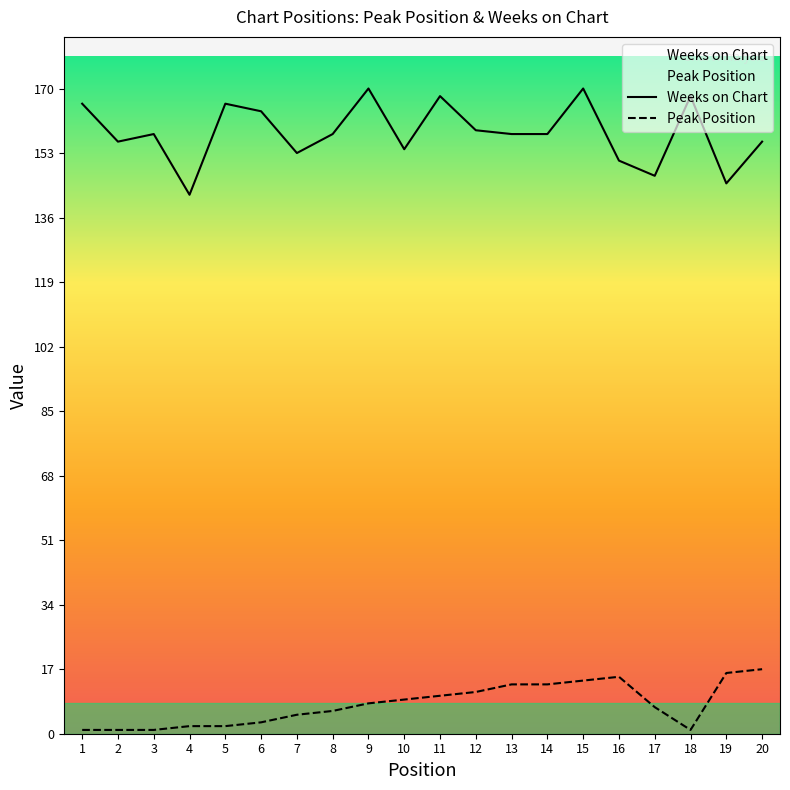

At which category does the chart reach its peak across all series?

9